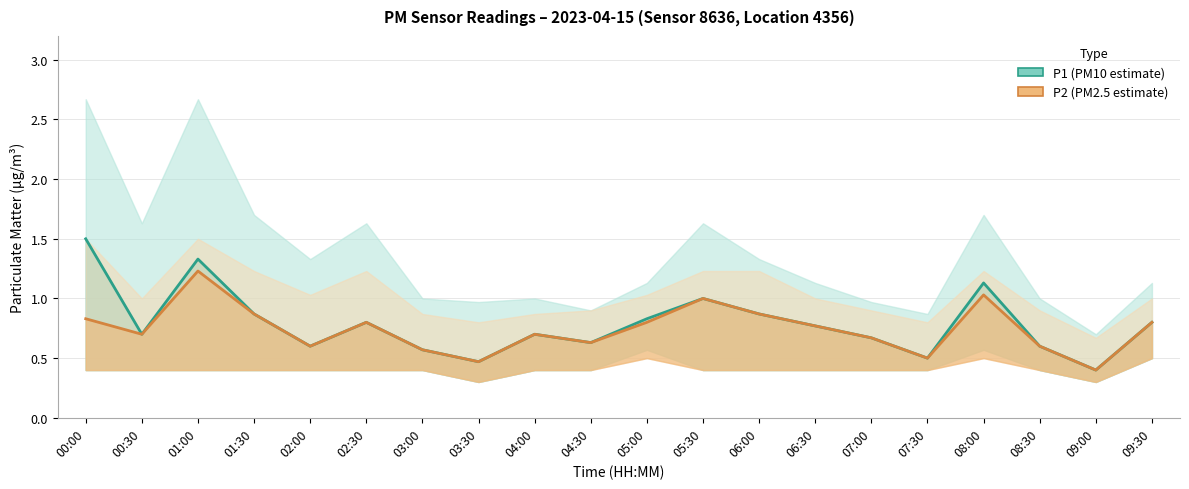

What are all the series names shown in the legend?

P1 (PM10 estimate), P2 (PM2.5 estimate)